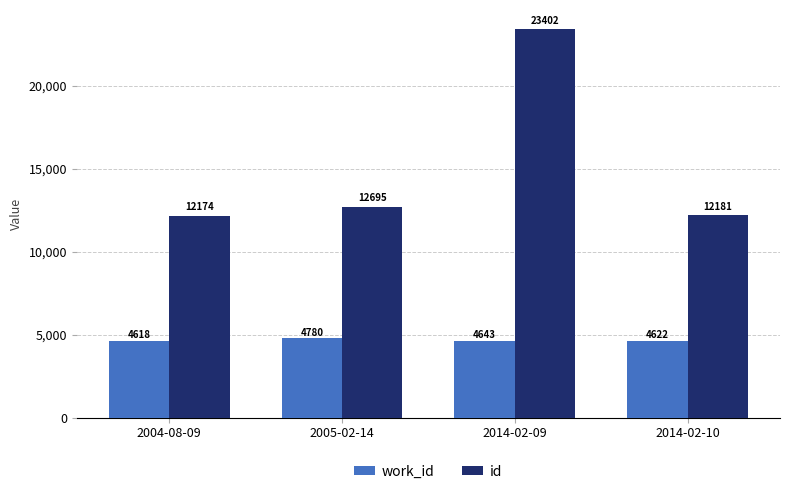

What is the difference between the highest and lowest values at 2014-02-10?

7559